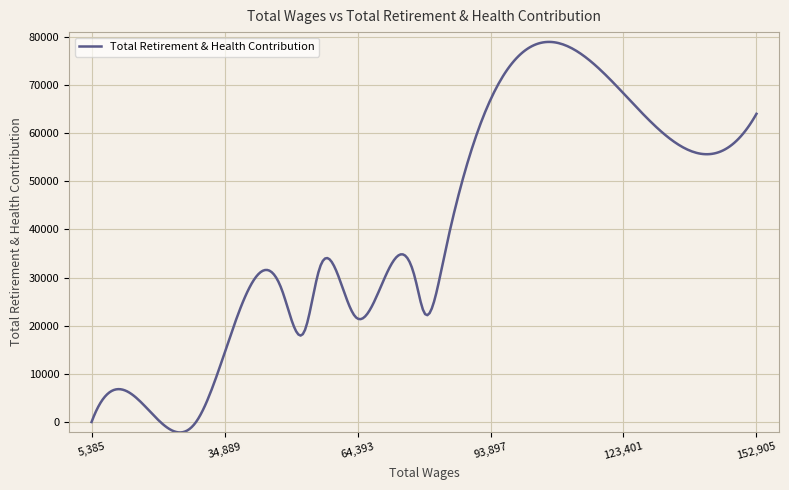

What is the minimum value shown in the chart?

-2165.6